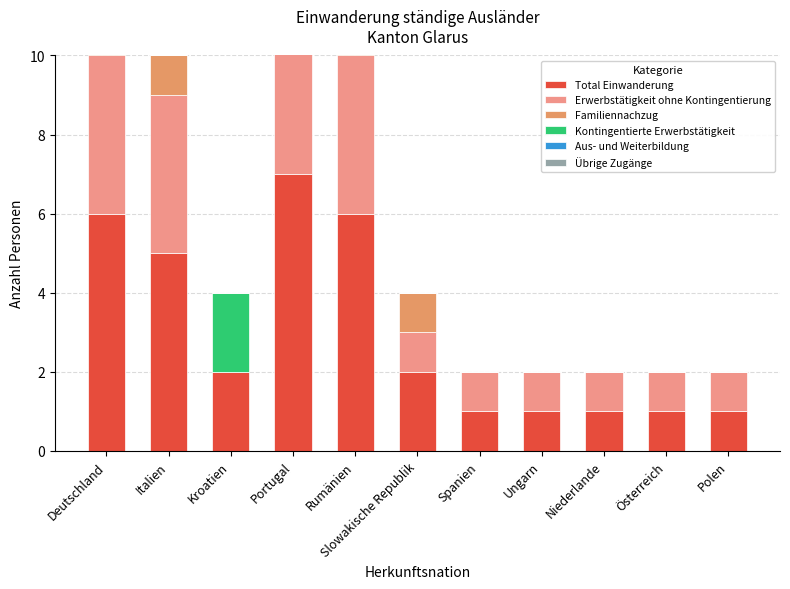

Does the chart contain any negative values?

No